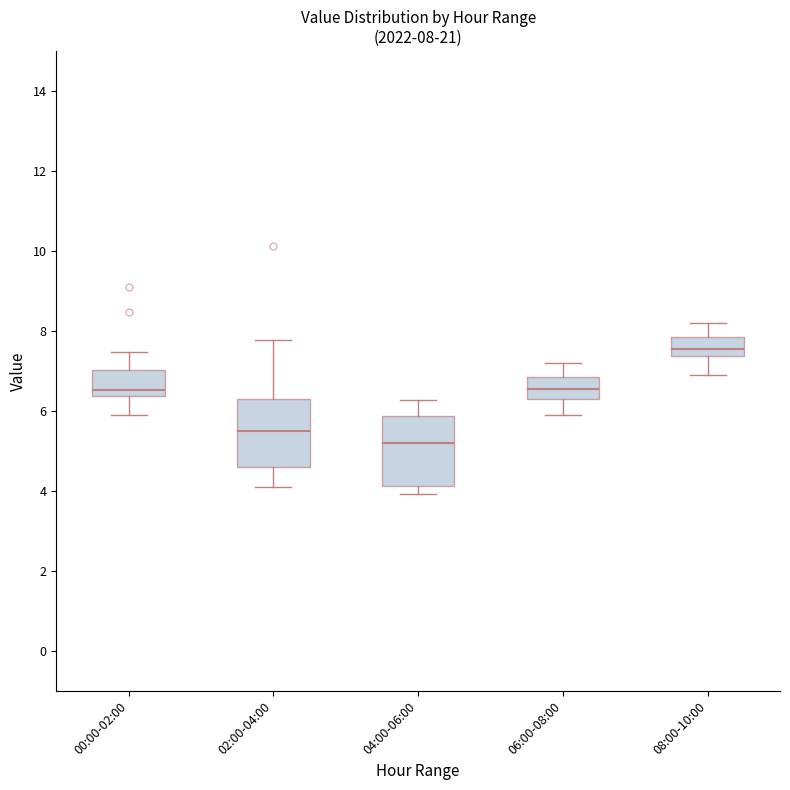

Which box has the highest median line?

08:00-10:00